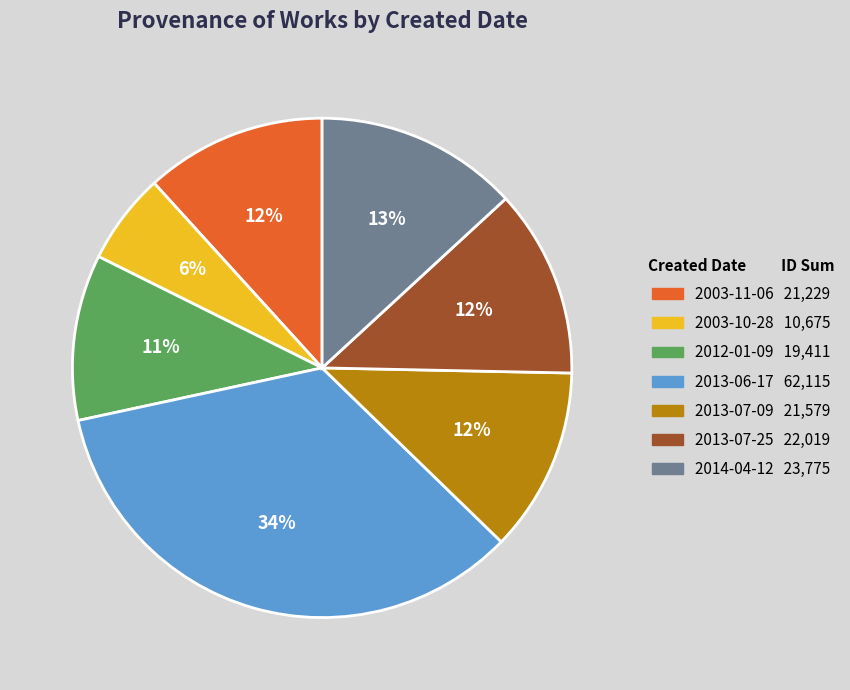

Which category has the biggest portion of the pie?

2013-06-17